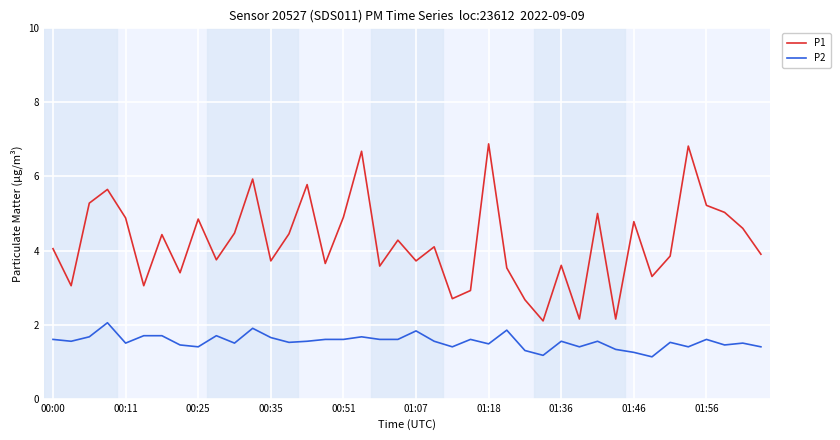

How many distinct data groups are displayed?

2